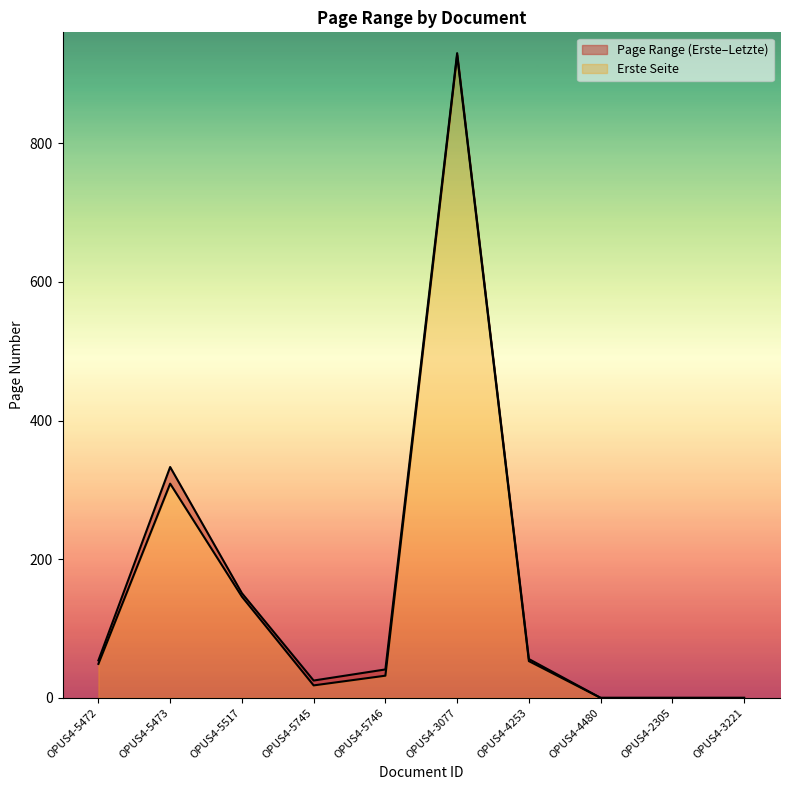

Between OPUS4-5473 and OPUS4-5746, which series saw the biggest shift?

Letzte Seite